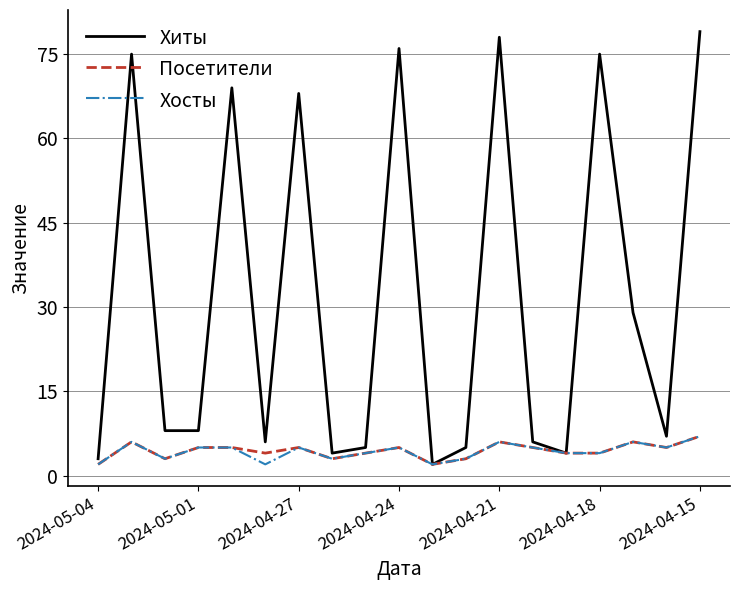

Which series has the largest range (max minus min)?

Хиты